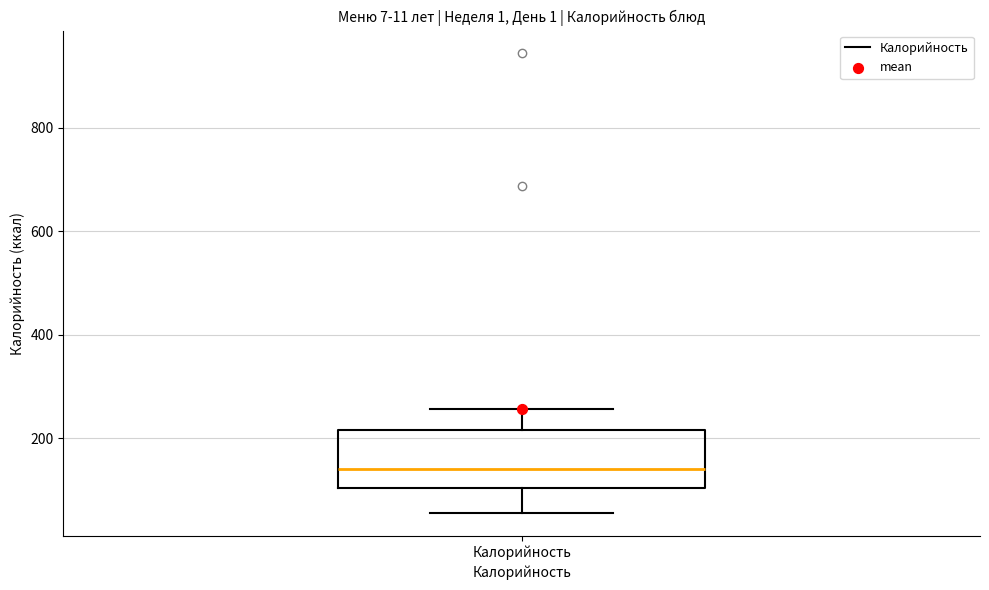

Transcribe this box plot: give where the median line is, the range the box spans, and where the two whiskers end, as read against the y-axis. The values are not printed on the chart, so give them approximately, as read against the axis.

median 140, box 100 to 220, whiskers 60 to 260